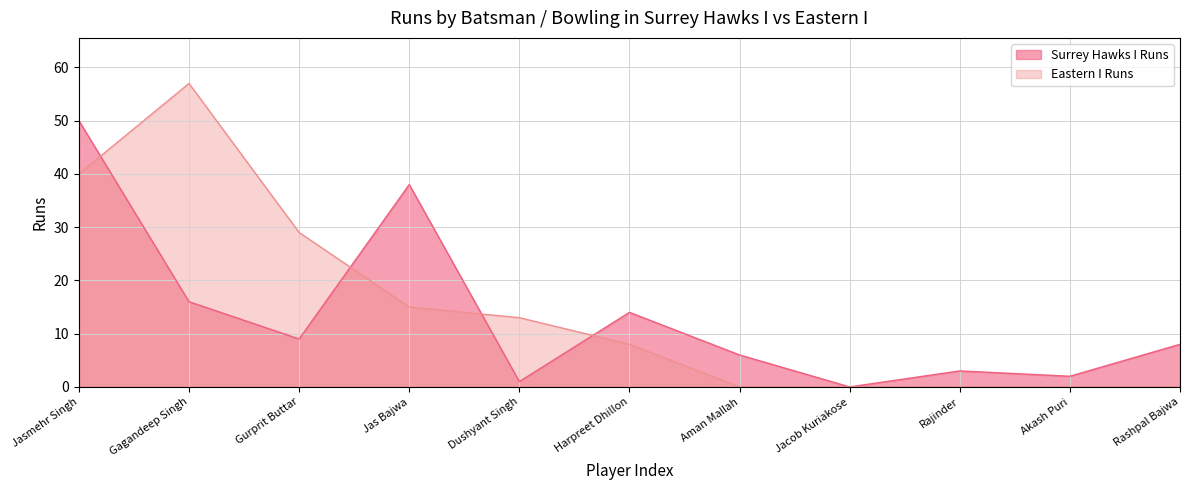

Between which two adjacent categories do Surrey Hawks I Runs and Eastern I Runs first intersect?

Jasmehr Singh and Gagandeep Singh